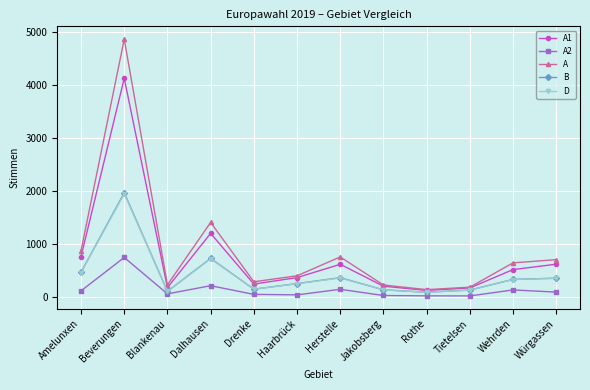

The A series shows 281 at Drenke. True or false?

True